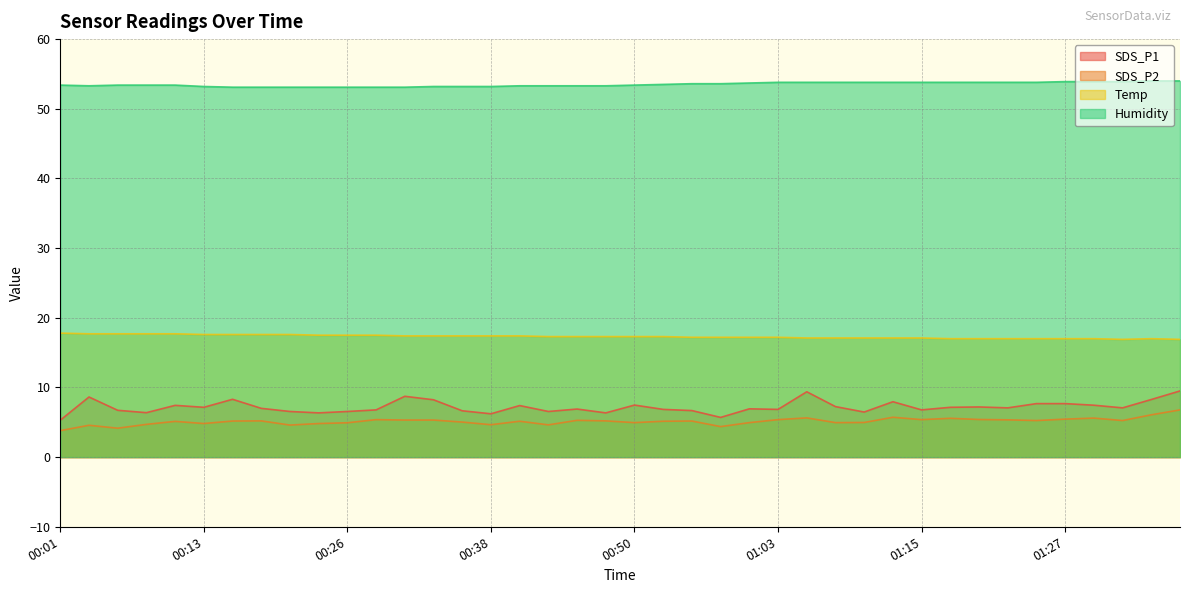

How many data points in Temp are above 17?

31